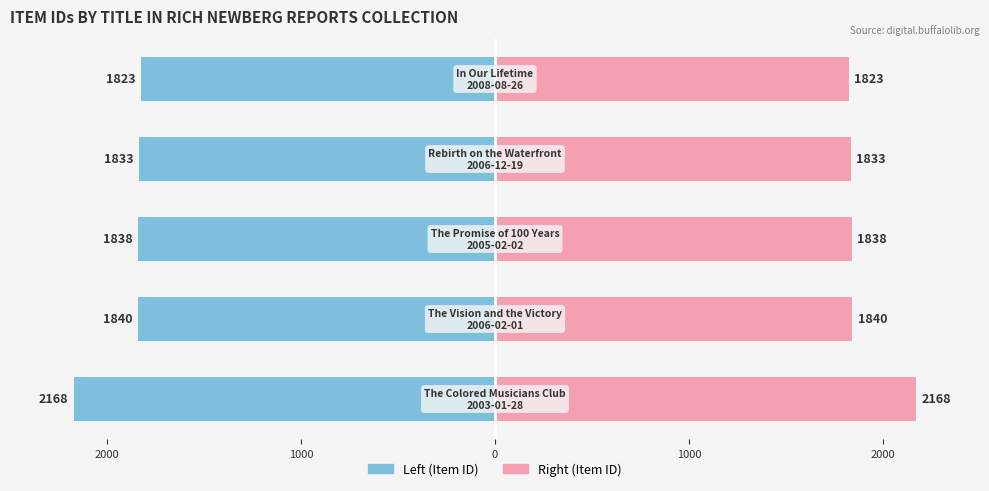

What is the spread (max minus min) of values at 0?

3676